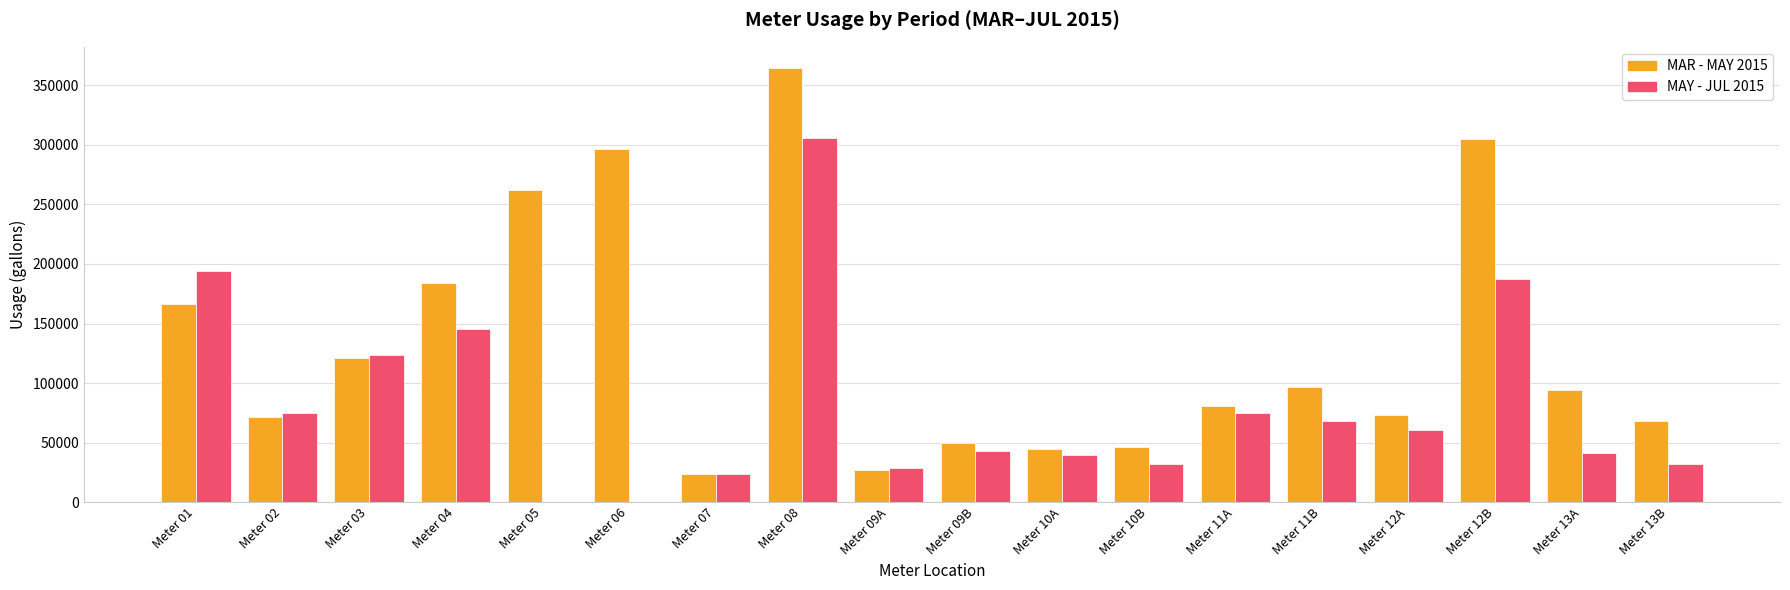

Which series has the largest total across all categories?

MAR - MAY 2015